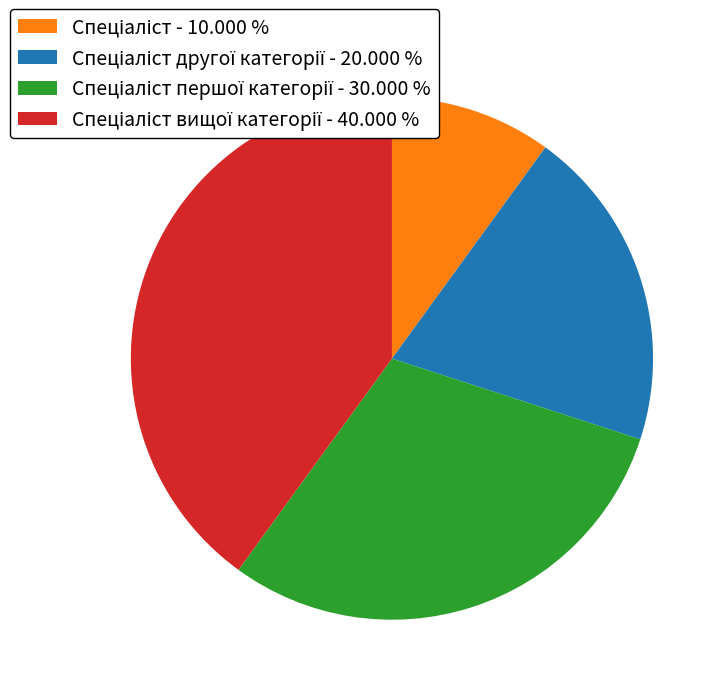

Is there a majority slice in this chart?

No